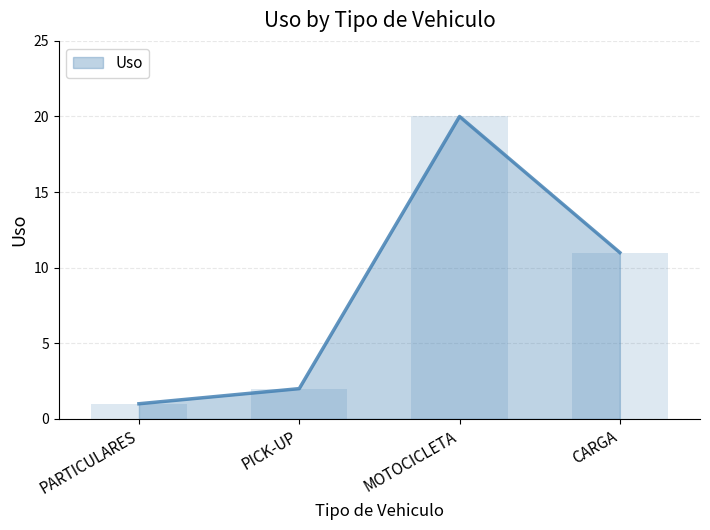

What is the sum of the values at PICK-UP and PARTICULARES?

3